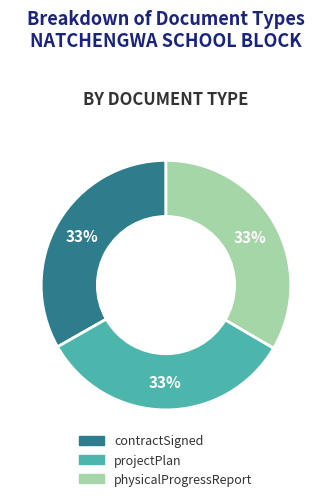

To the nearest percent, what portion does contractSigned represent?

33%